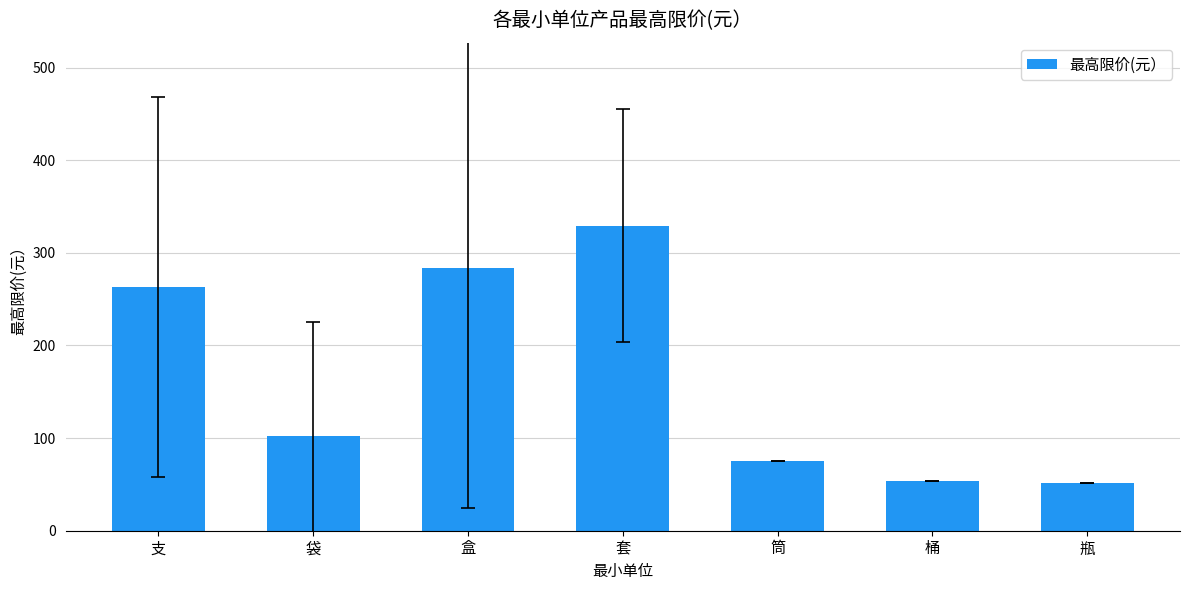

What is the greatest value displayed?

329.3